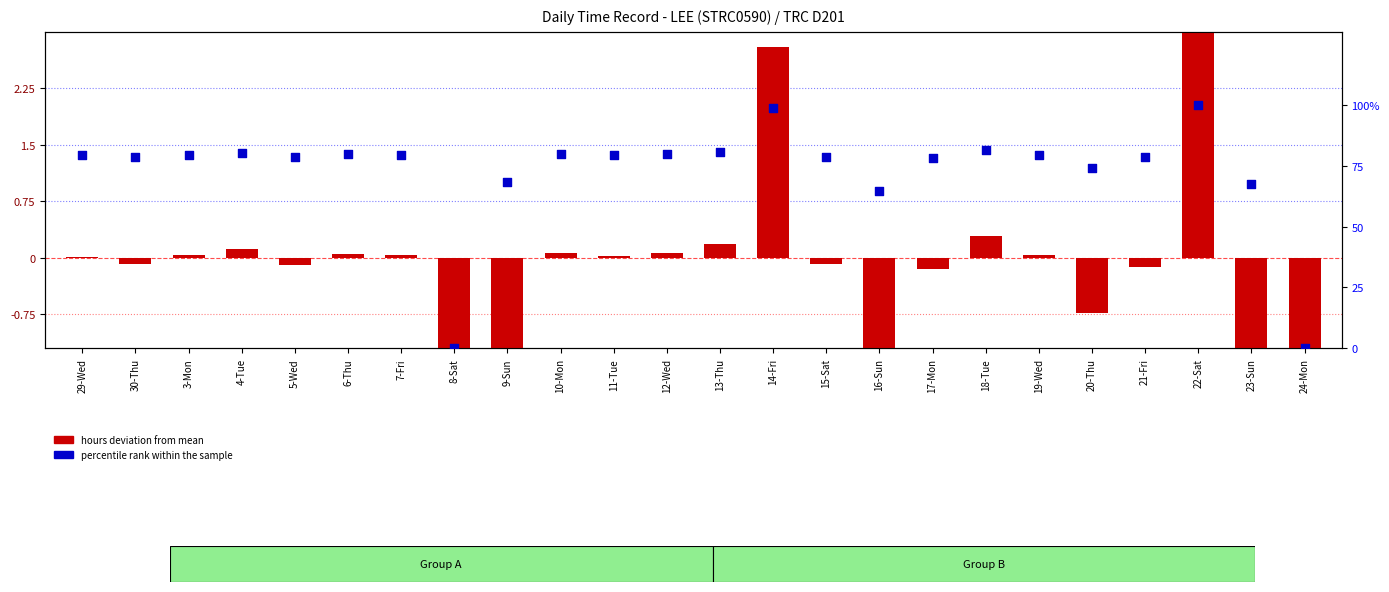

Which series has the widest spread of Y values?

percentile rank within the sample